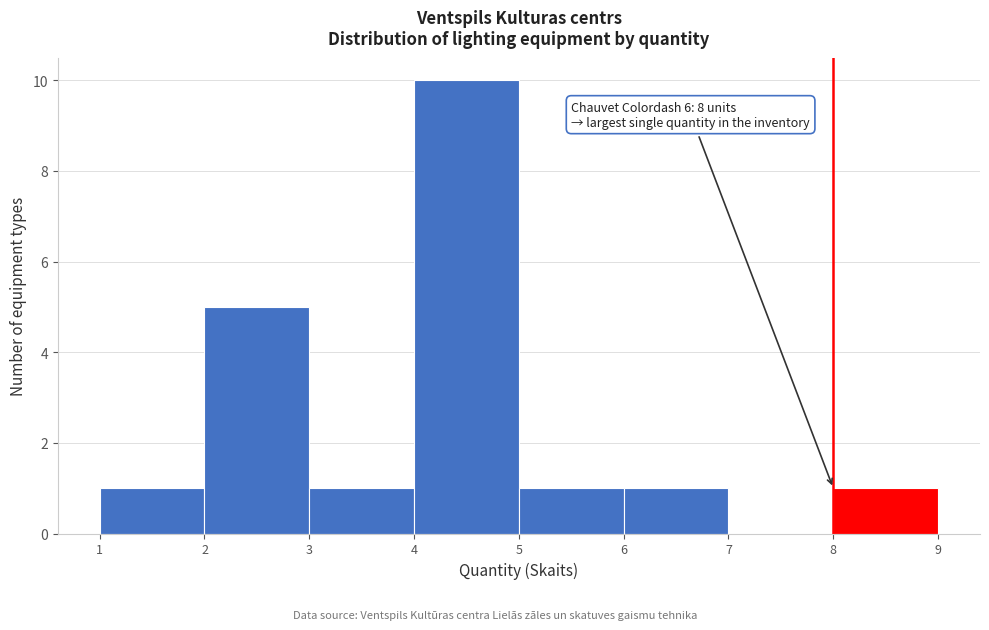

Over which range of the x-axis is the bar tallest?

4 to 5